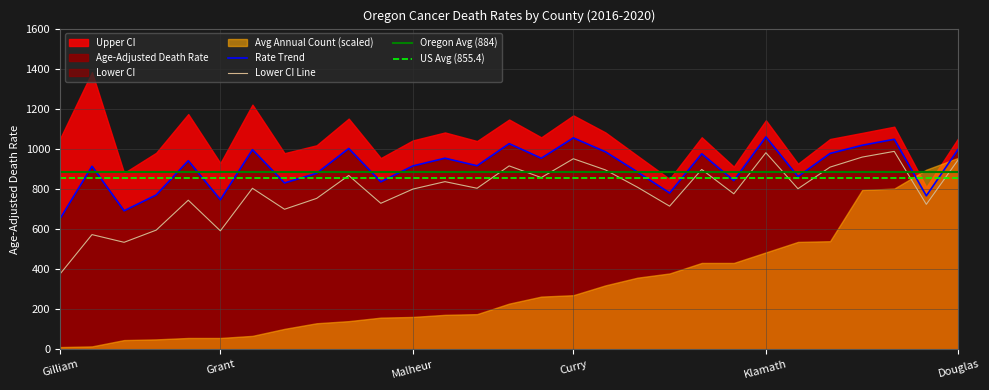

Where does the Lower CI series first go above 803?

Lake